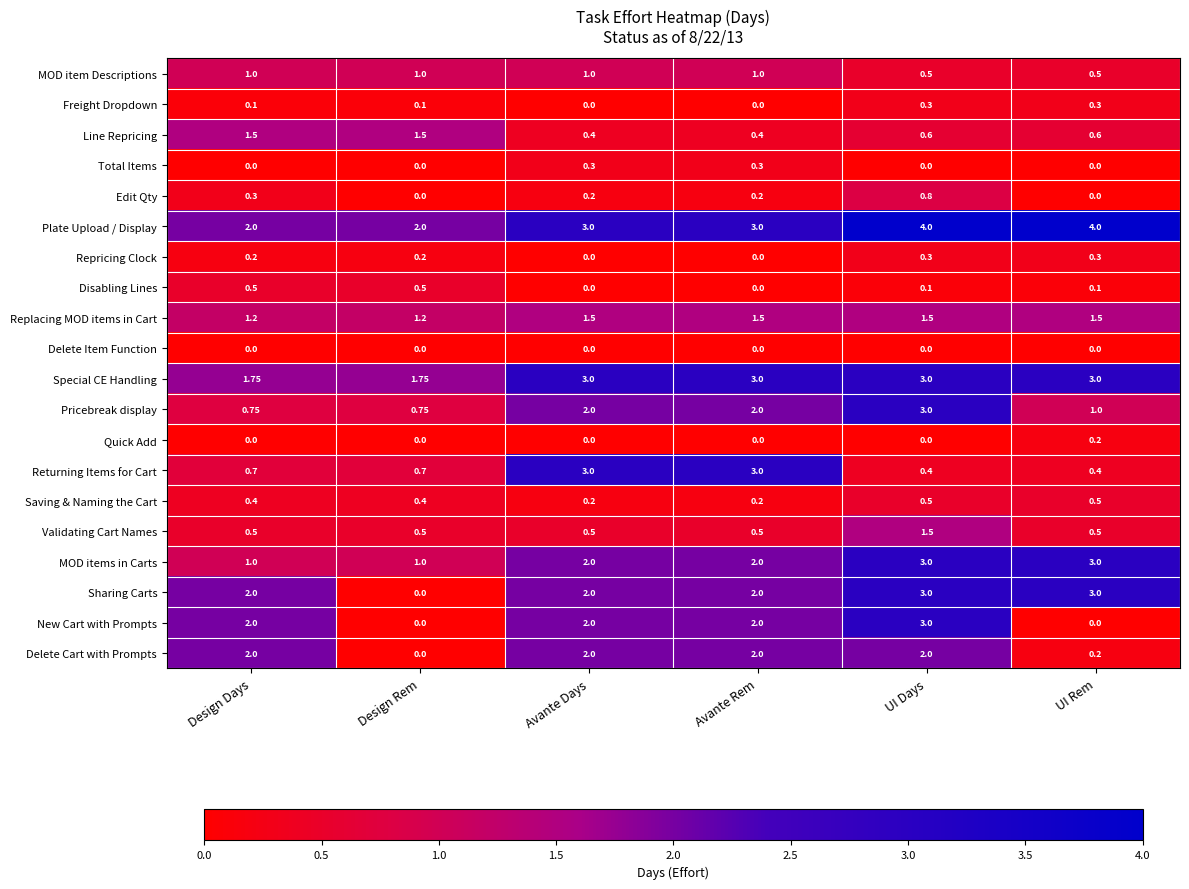

At which label is Delete Cart with Prompts closest to 1?

UI Rem